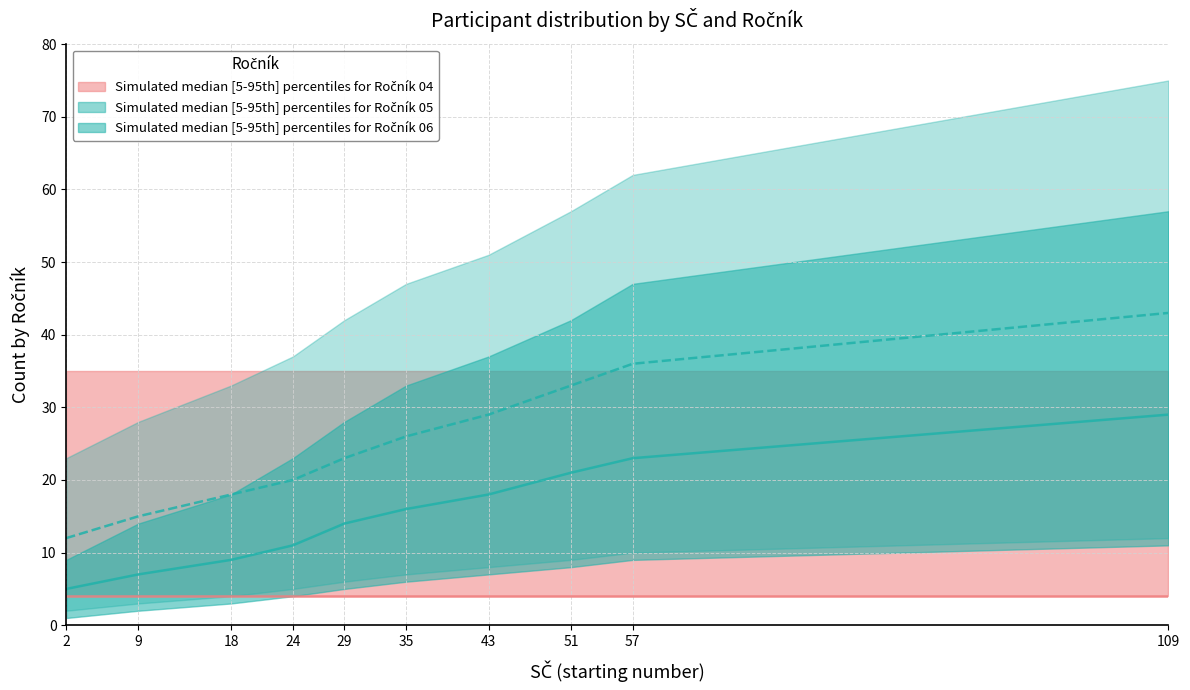

Count the number of data series in this chart.

3